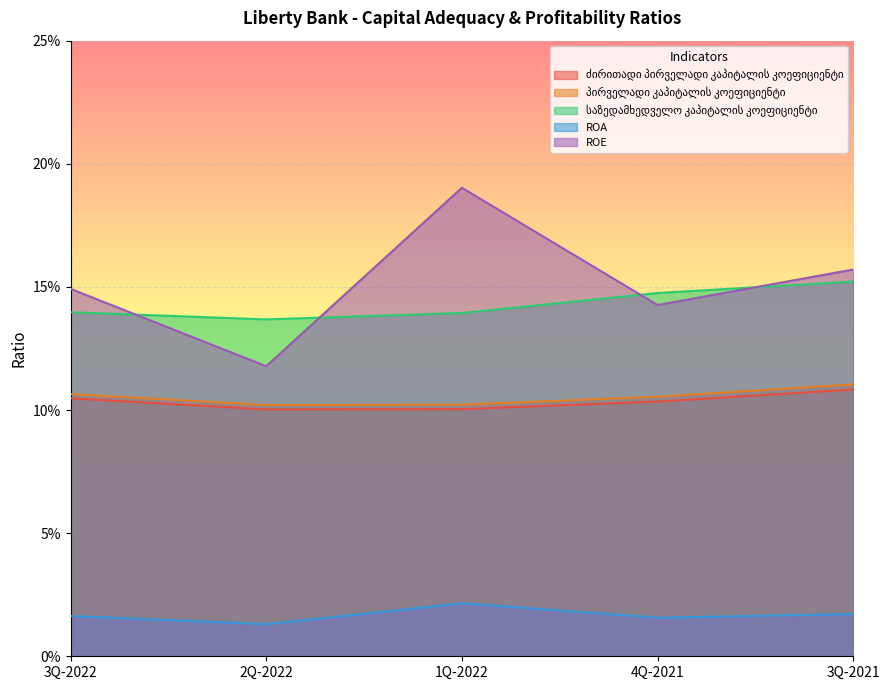

What is the sum of the პირველადი კაპიტალის კოეფიციენტი values at 2Q-2022 and 4Q-2021?

0.2